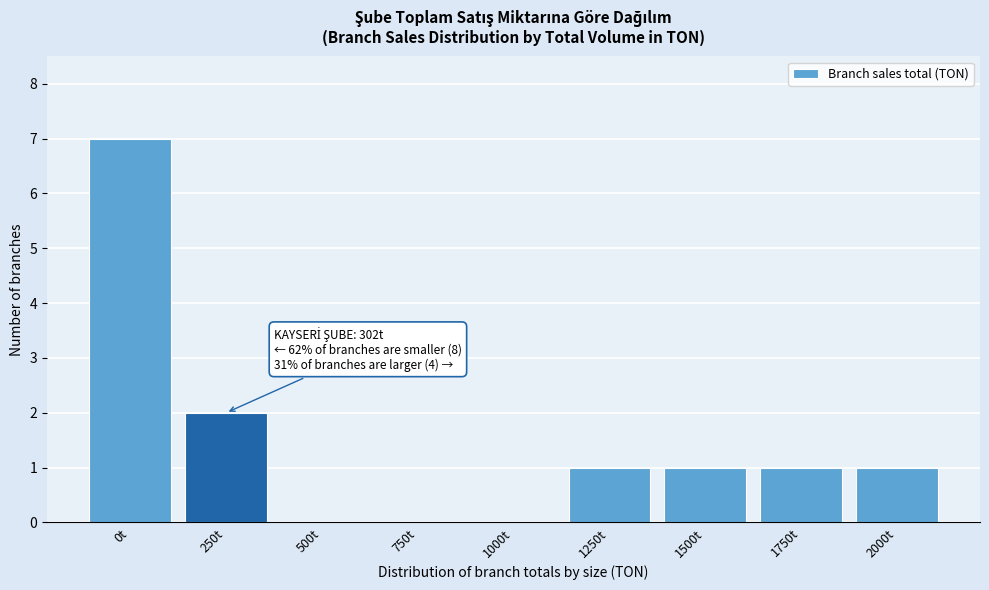

Reading left to right, what are all the values shown in this chart?

0t=7	250t=2	500t=0	750t=0	1000t=0	1250t=1	1500t=1	1750t=1	2000t=1